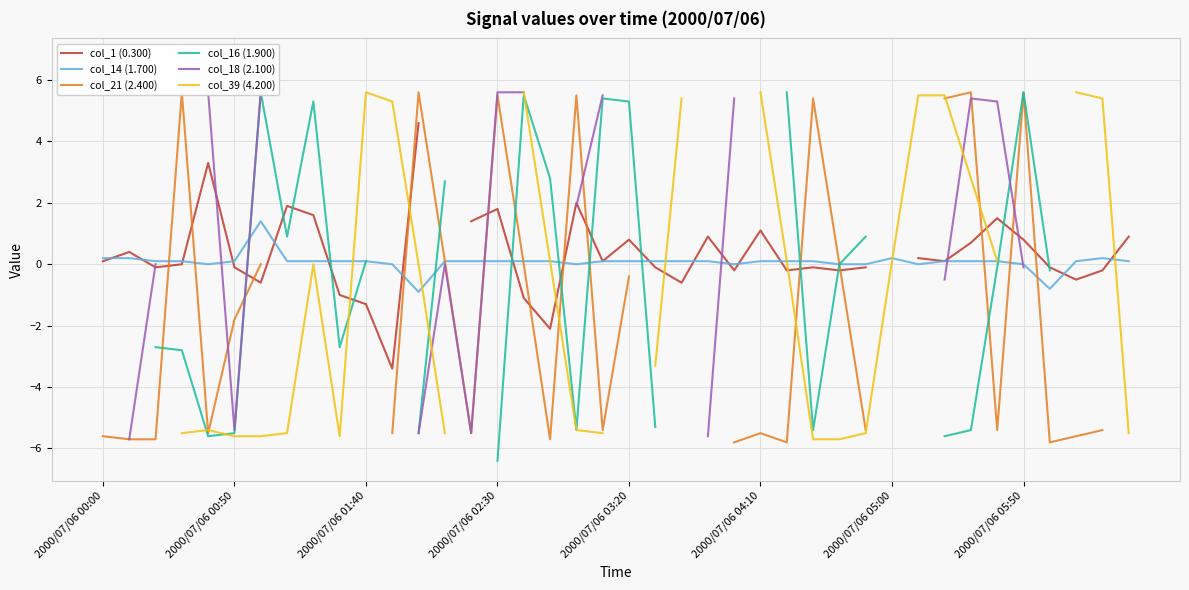

How many series are shown in this chart?

6